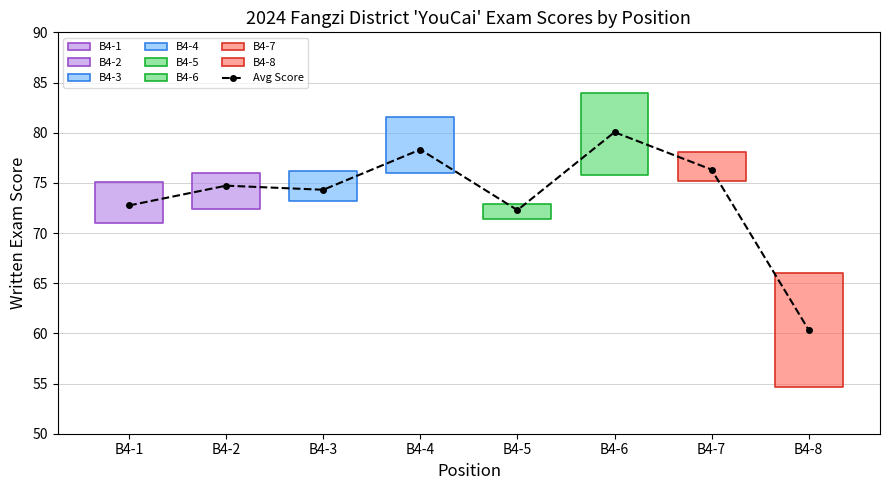

What is the change in value from B4-2 to B4-4?

+3.6